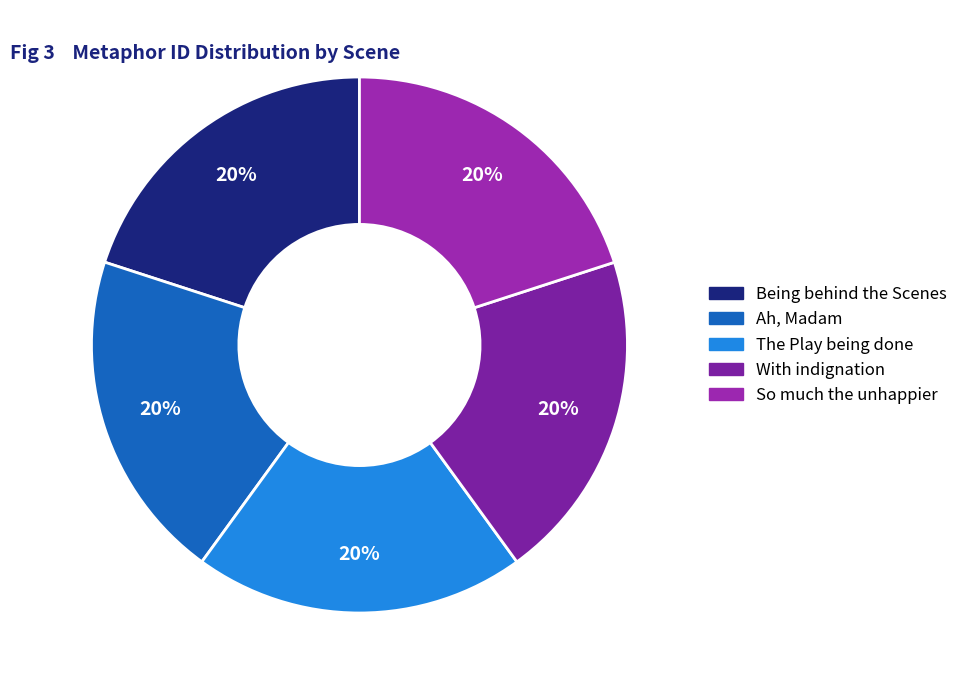

Does Being behind the Scenes represent more than half of the total?

No